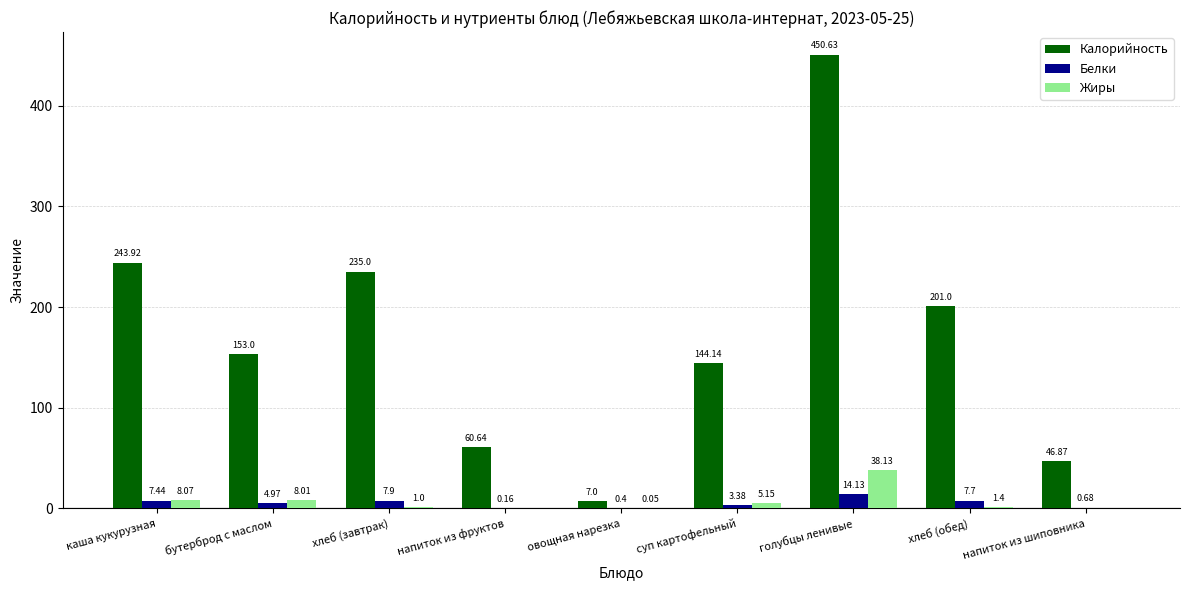

Between овощная нарезка and напиток из шиповника, which series saw the biggest shift?

Калорийность